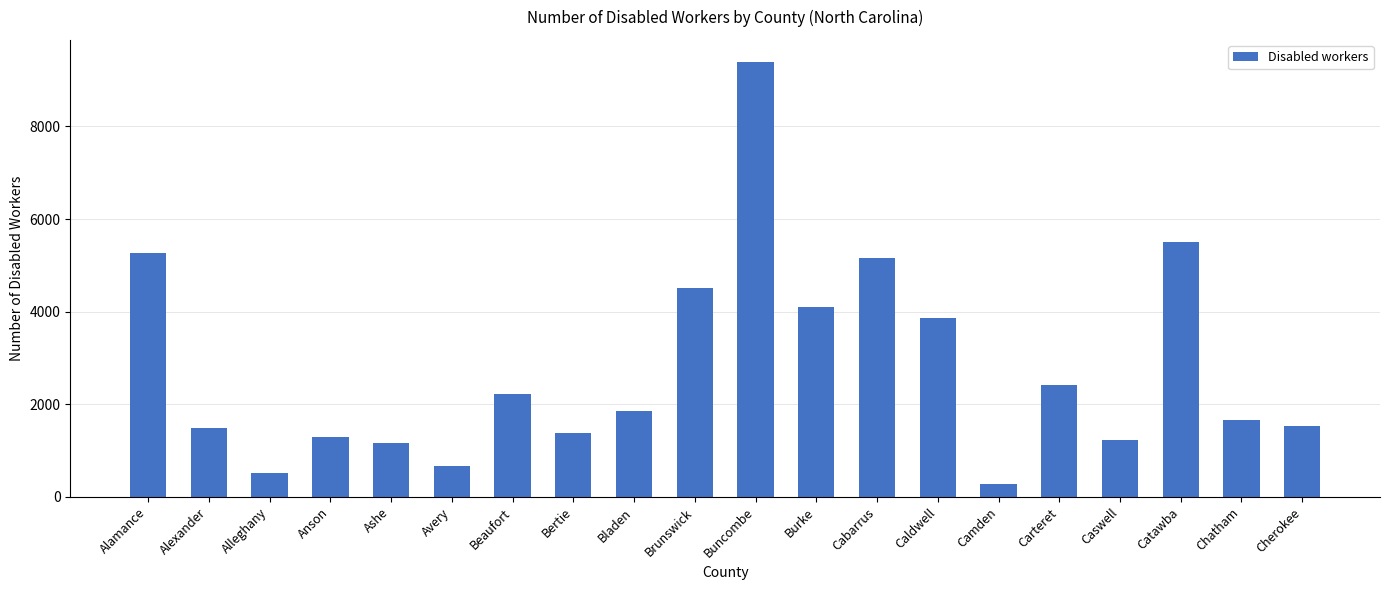

Is it true that the value at Buncombe is 4061?

False